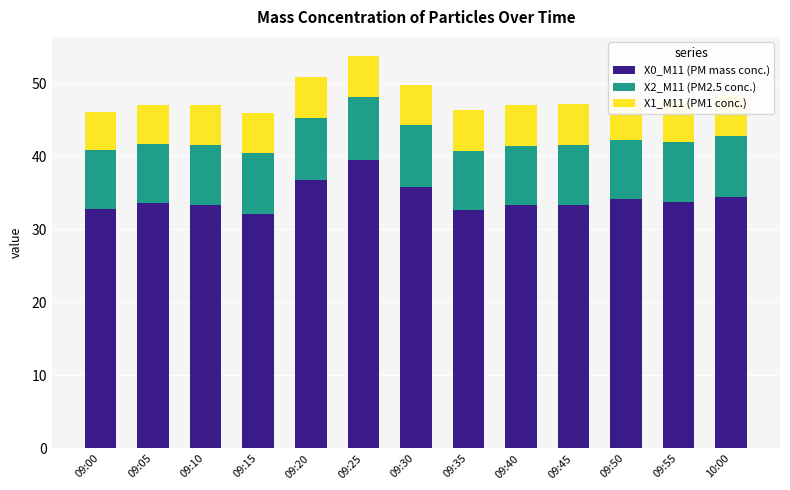

What is the total value across all series at 09:20?

50.8